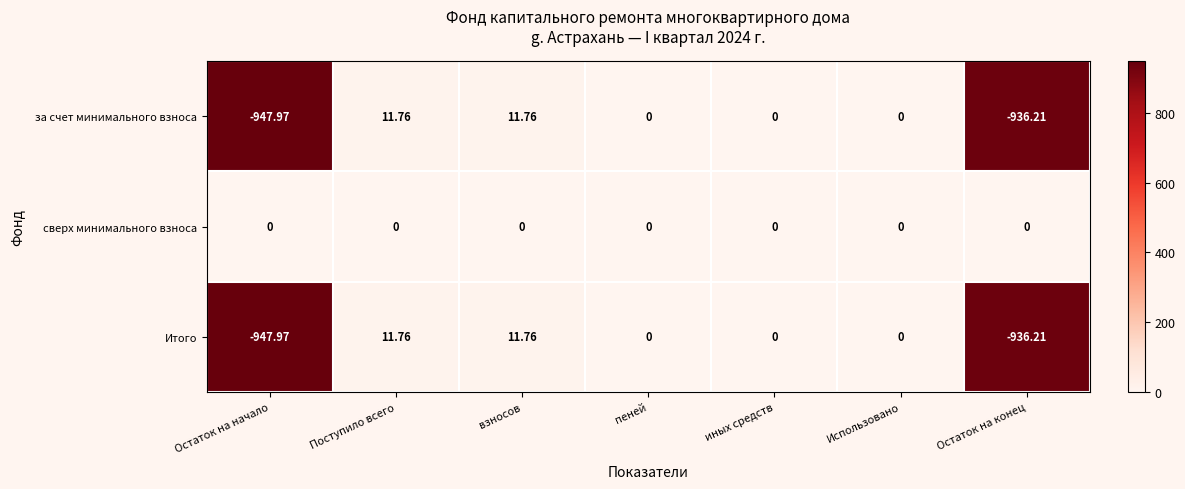

Which label corresponds to the smallest value in the chart?

Остаток на начало